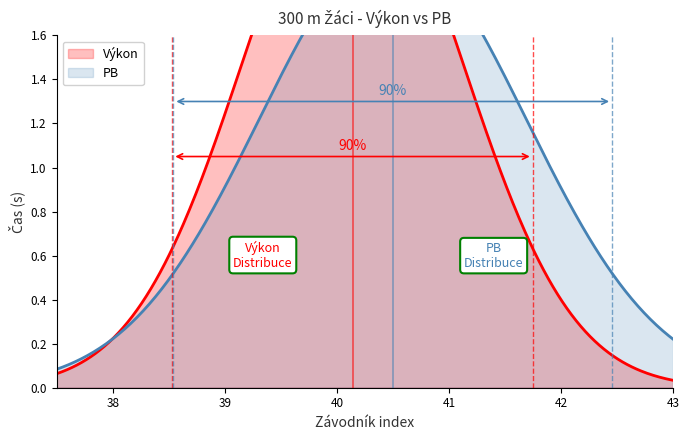

After their last crossing, which series has the higher values: PB or Výkon?

PB